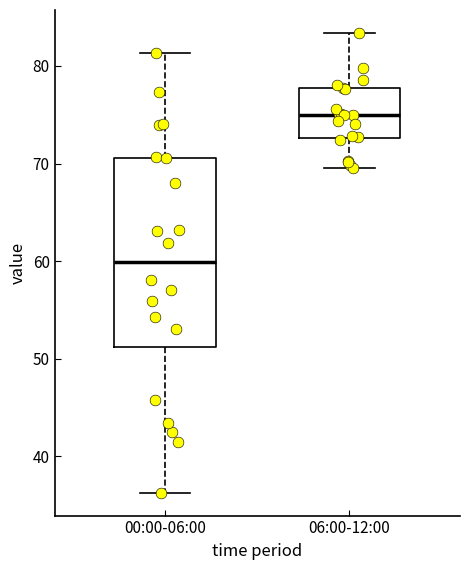

Reading left to right, transcribe this box plot: for each box, give where its median line is, the range the box spans, and where its two whiskers end, as read against the y-axis. The values are not printed on the chart, so give them approximately, as read against the axis.

00:00-06:00: median 60, box 51 to 71, whiskers 36 to 81
06:00-12:00: median 75, box 73 to 78, whiskers 70 to 83